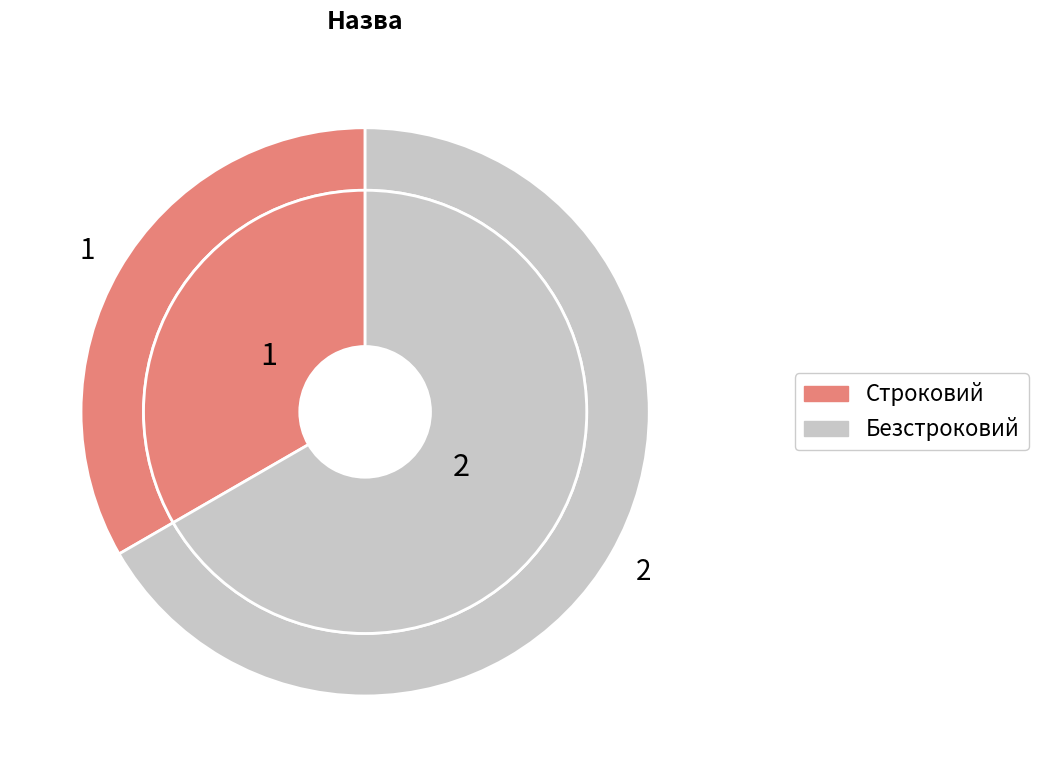

What percentage is the Строковий slice, to the nearest percent?

33%